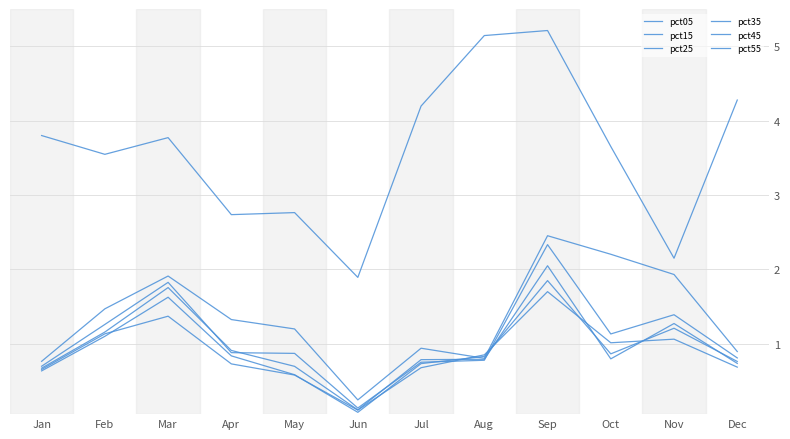

Reading right to left, list all the values displayed in this chart.

pct05: 4.3	2.1	3.7	5.2	5.1	4.2	1.9	2.8	2.7	3.8	3.5	3.8
pct15: 0.9	1.9	2.2	2.5	0.8	0.9	0.2	1.2	1.3	1.9	1.5	0.8
pct25: 0.8	1.4	1.1	2.3	0.8	0.7	0.1	0.9	0.9	1.8	1.3	0.7
pct35: 0.7	1.3	0.8	2.0	0.8	0.8	0.1	0.7	0.9	1.8	1.2	0.7
pct45: 0.8	1.2	0.9	1.8	0.8	0.7	0.1	0.6	0.8	1.6	1.1	0.6
pct55: 0.7	1.1	1.0	1.7	0.8	0.7	0.1	0.6	0.7	1.4	1.1	0.7